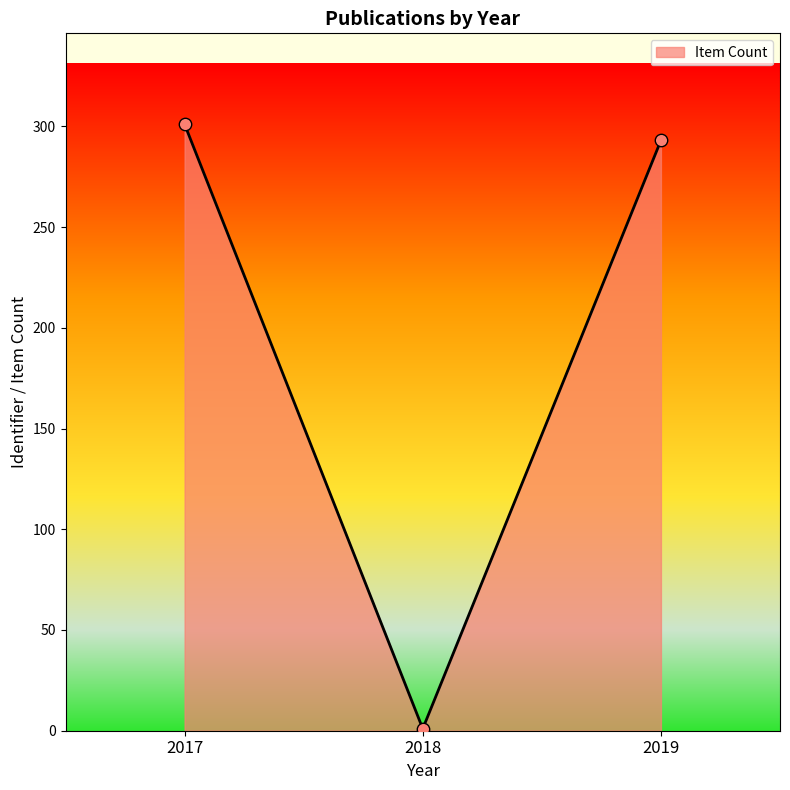

Which has a higher value, 2017 or 2018?

2017